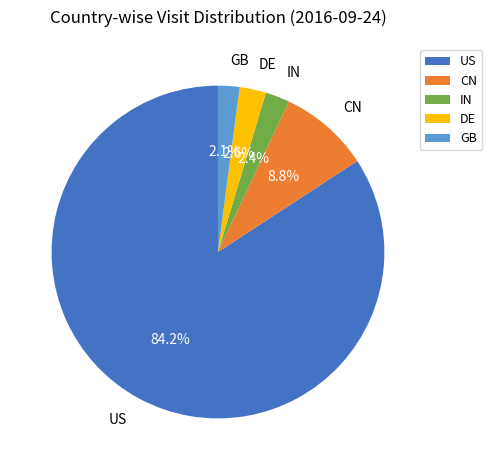

What is the largest slice in the pie chart?

US